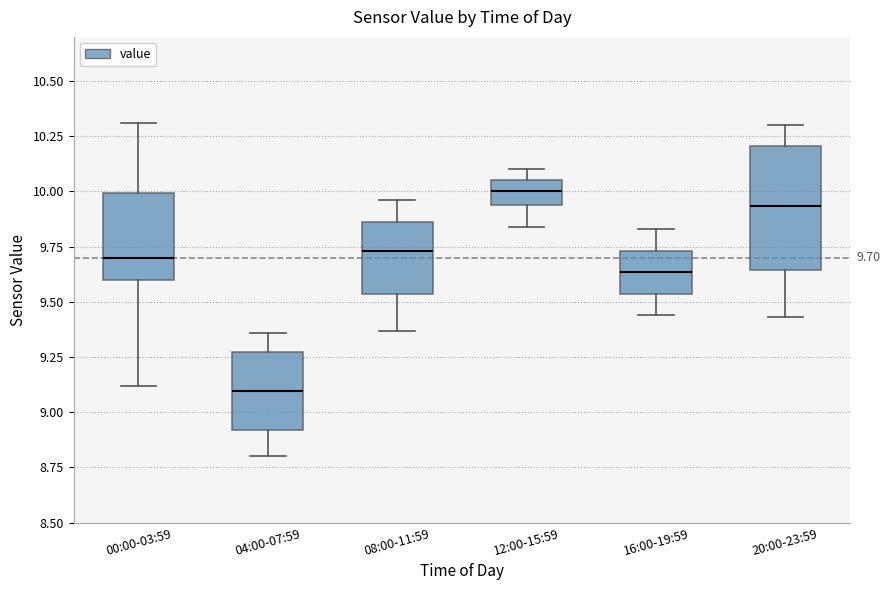

Which box is the tallest, from its lower edge to its upper edge?

20:00-23:59